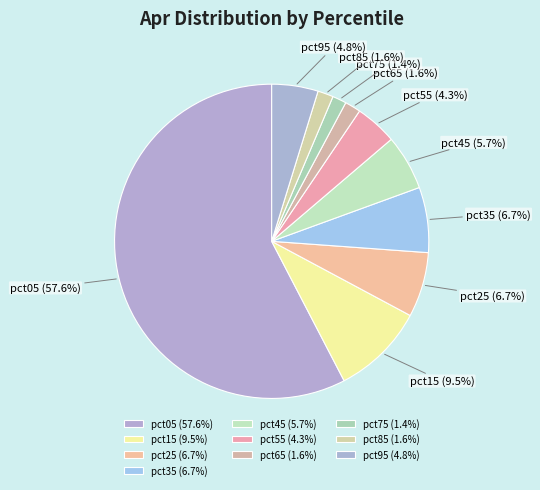

True or false: pct05 accounts for 72% of the total.

False